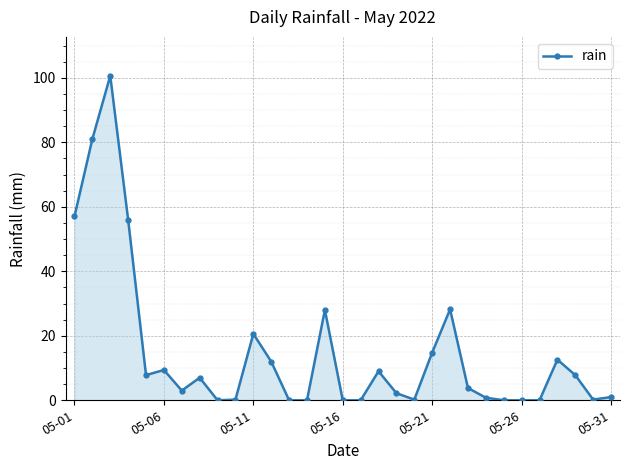

How many distinct data groups are displayed?

1